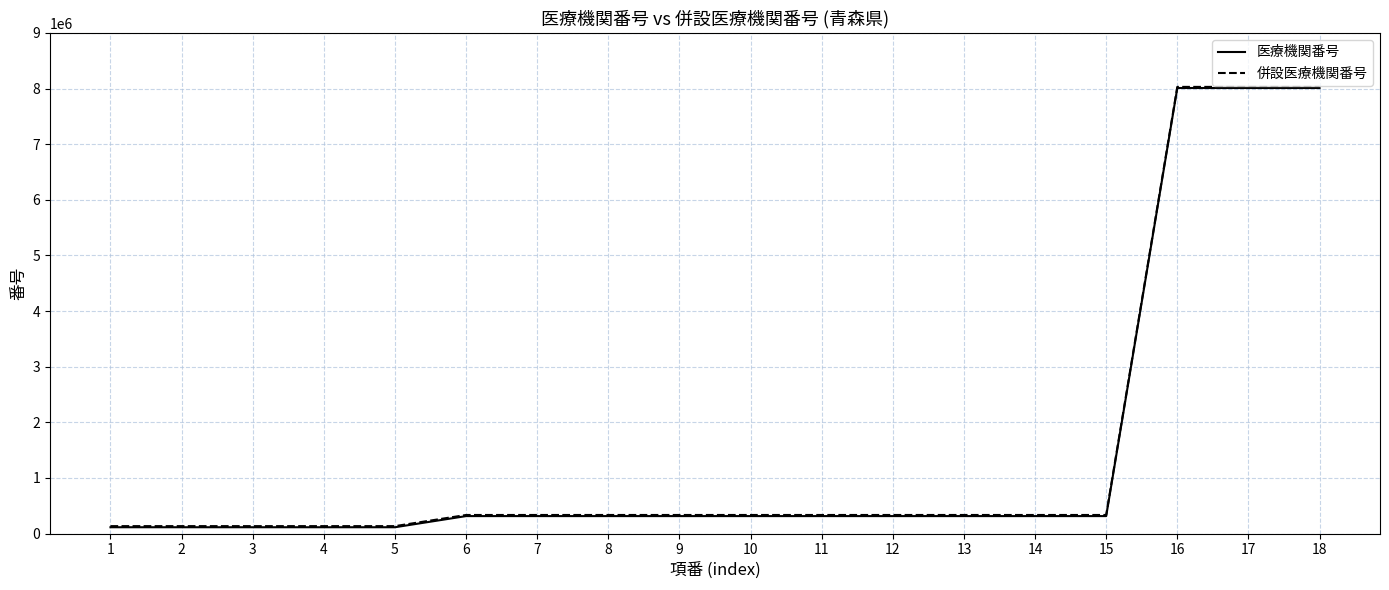

At how many categories does at least one series exceed 1178664?

3